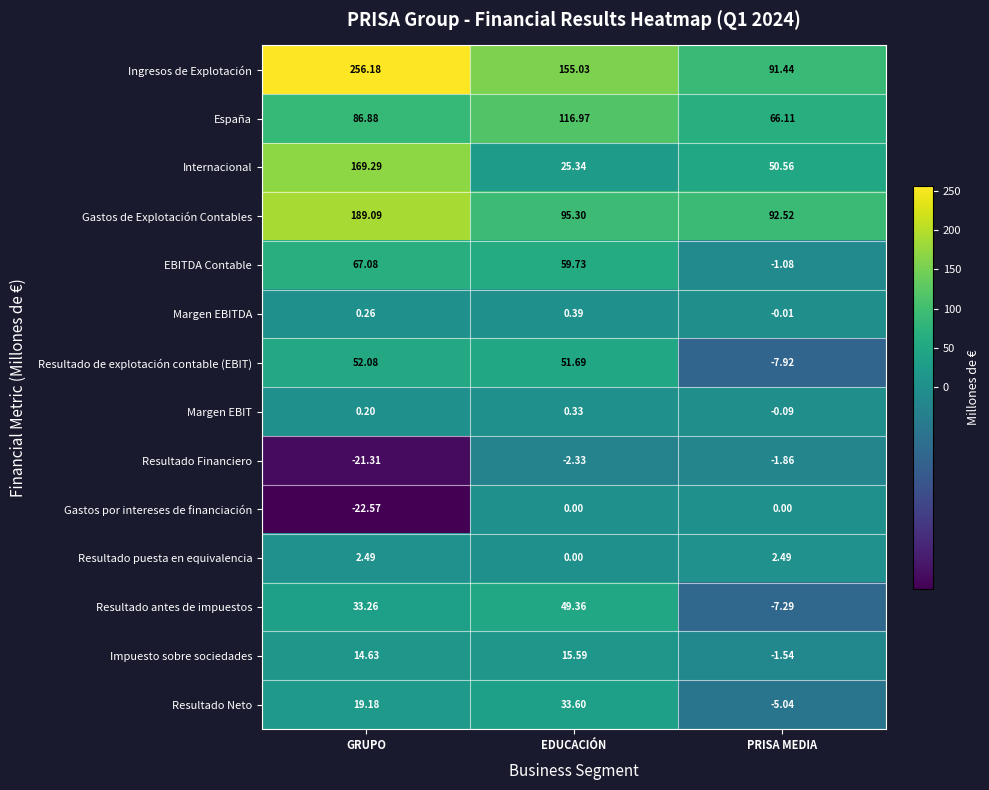

Which series has the widest spread of values?

Ingresos de Explotación